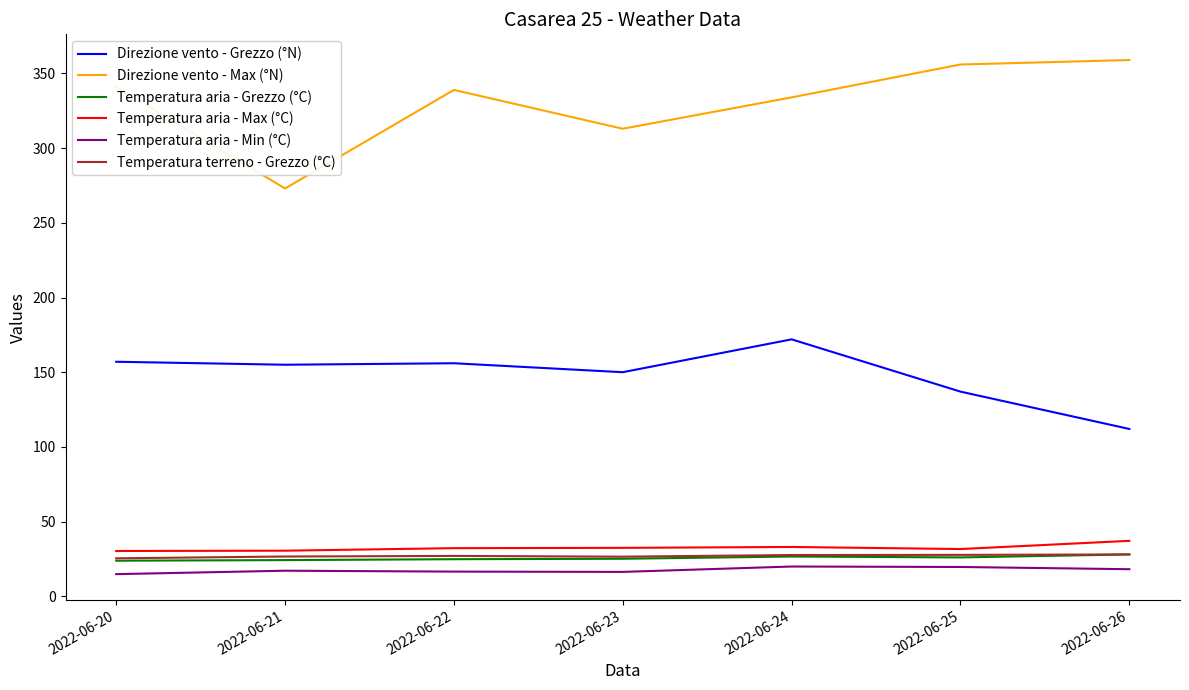

True or false: Direzione vento - Max (°N) has more than 2 points higher than both neighbors.

False